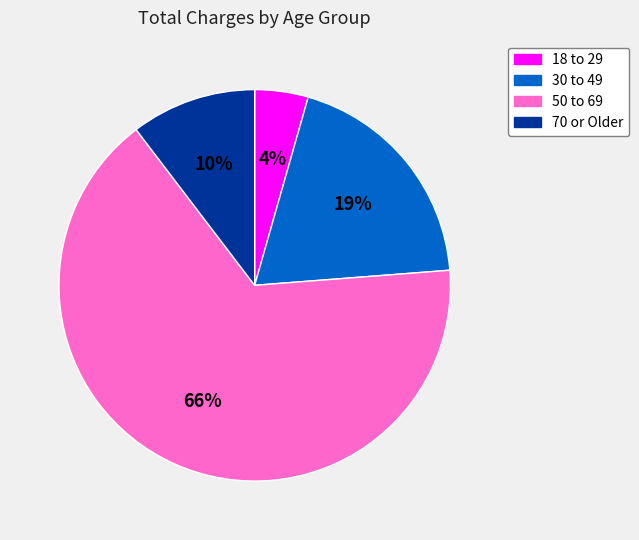

Is the sum of 30 to 49 and 50 to 69 greater than half?

Yes